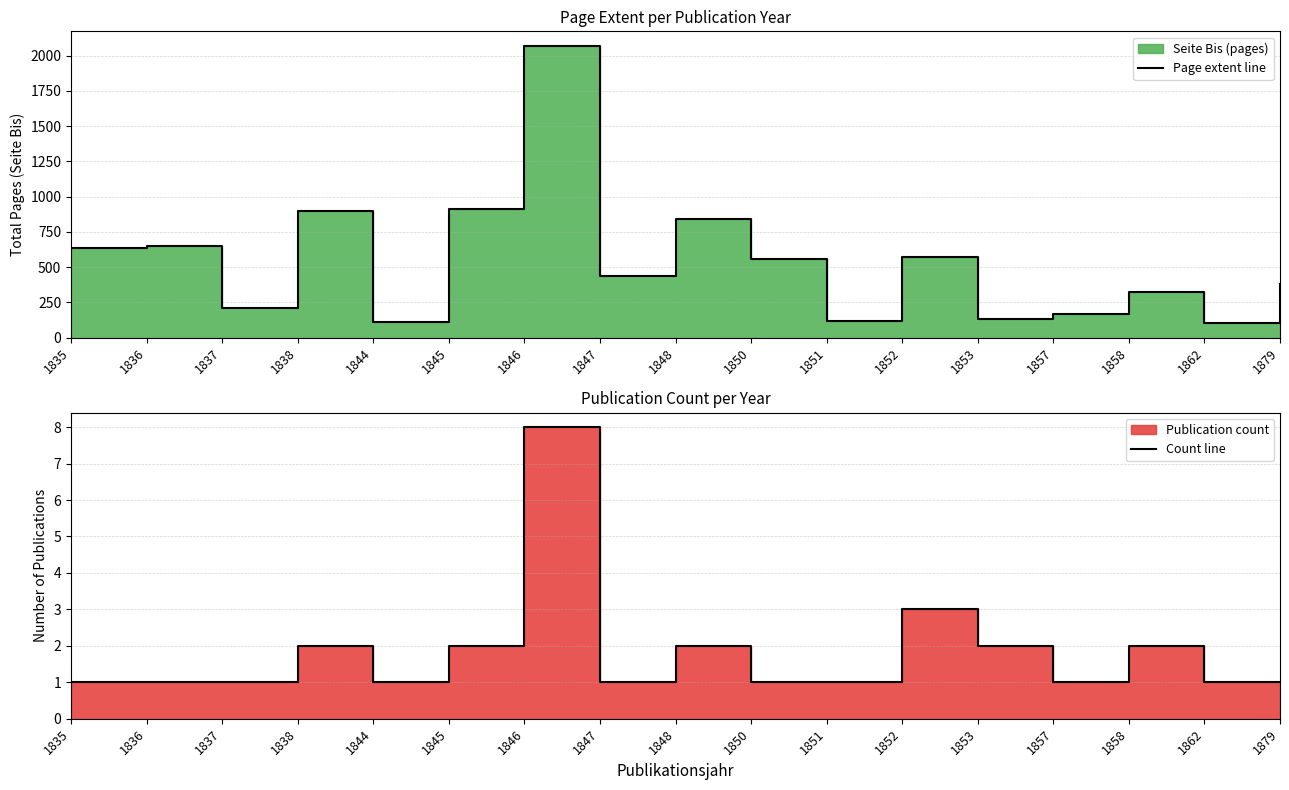

How many data points in Count line are above 1?

7